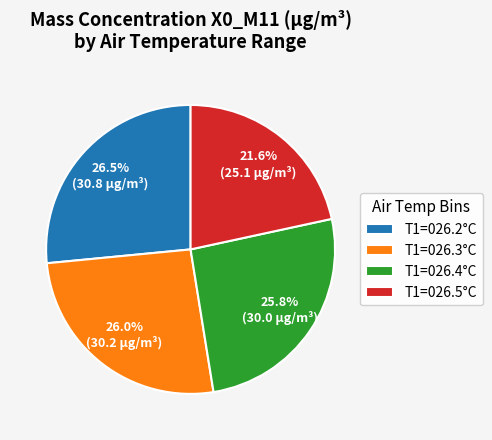

What is the ratio of the value at T1=026.4°C to the value at T1=026.5°C?

1.2